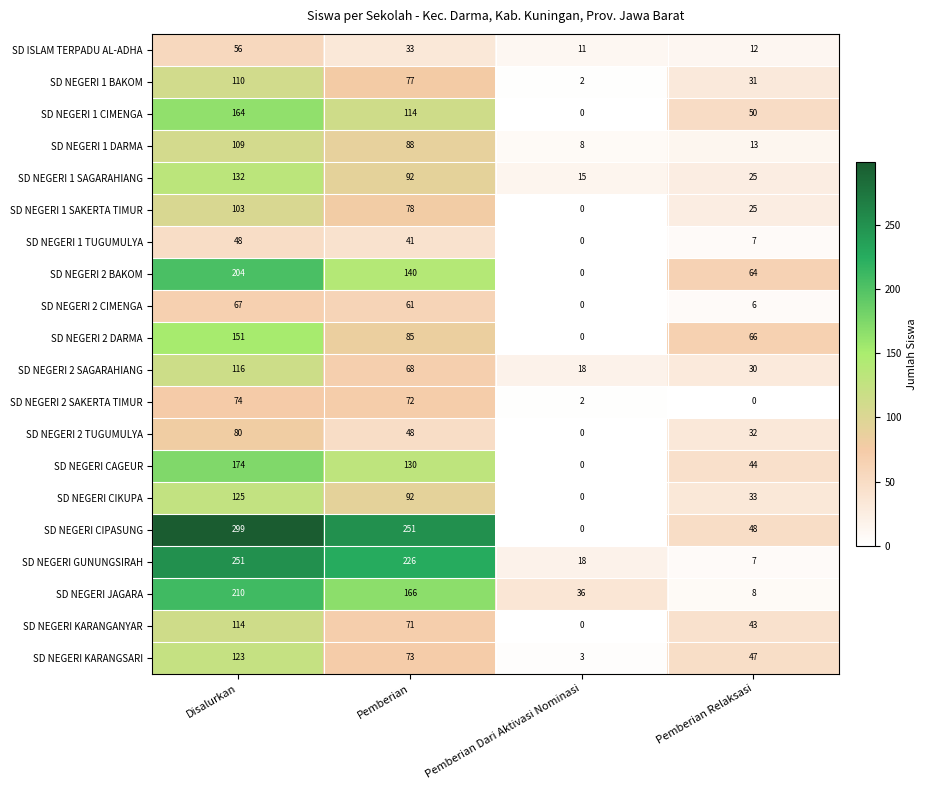

Rank the series by their maximum value, from highest to lowest.

SD NEGERI CIPASUNG, SD NEGERI GUNUNGSIRAH, SD NEGERI JAGARA, SD NEGERI 2 BAKOM, SD NEGERI CAGEUR, SD NEGERI 1 CIMENGA, SD NEGERI 2 DARMA, SD NEGERI 1 SAGARAHIANG, SD NEGERI CIKUPA, SD NEGERI KARANGSARI, SD NEGERI 2 SAGARAHIANG, SD NEGERI KARANGANYAR, SD NEGERI 1 BAKOM, SD NEGERI 1 DARMA, SD NEGERI 1 SAKERTA TIMUR, SD NEGERI 2 TUGUMULYA, SD NEGERI 2 SAKERTA TIMUR, SD NEGERI 2 CIMENGA, SD ISLAM TERPADU AL-ADHA, SD NEGERI 1 TUGUMULYA